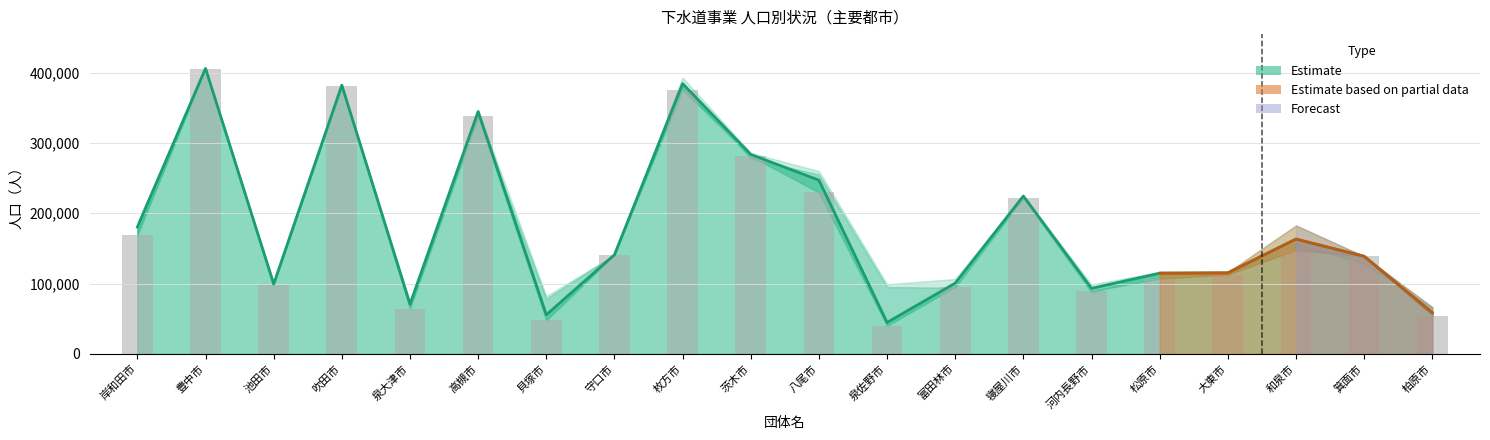

Reading right to left, transcribe all the data shown in this chart.

54325	138799	147867	112737	107130	89411	221741	95467	39923	229724	281046	375673	140964	47916	338444	64258	380660	99363	405537	168757